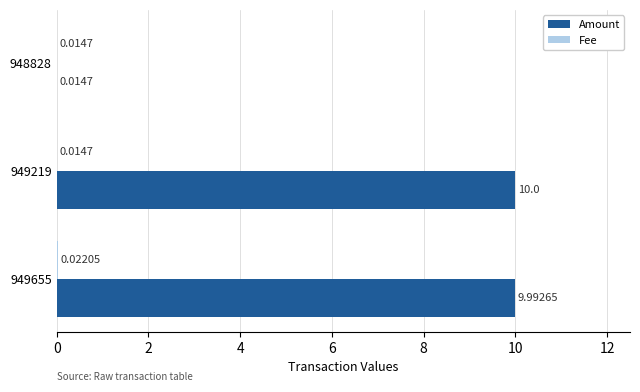

What are all the series names shown in the legend?

Amount, Fee